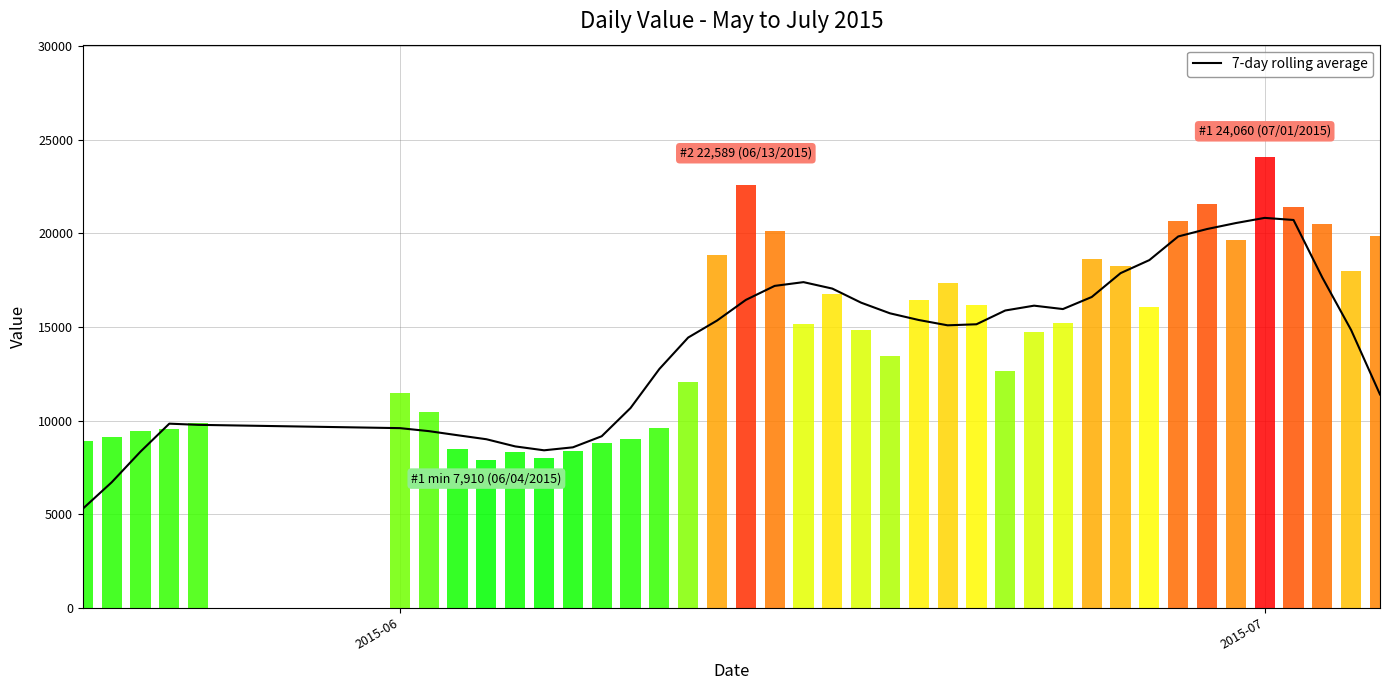

Reading left to right, list all the values displayed in this chart.

5289.3	6698.4	8336.6	9831.1	9768.3	9592.4	9433.1	9213.6	8999.3	8616.6	8408.3	8567.3	9159.4	10667.0	12751.1	14431.0	15337.6	16441.4	17190.1	17391.0	17046.1	16293.6	15725.6	15367.9	15084.4	15139.7	15876.3	16134.1	15952.6	16597.1	17870.7	18569.0	19830.6	20227.3	20546.7	20822.9	20710.9	17633.0	14828.0	11390.9